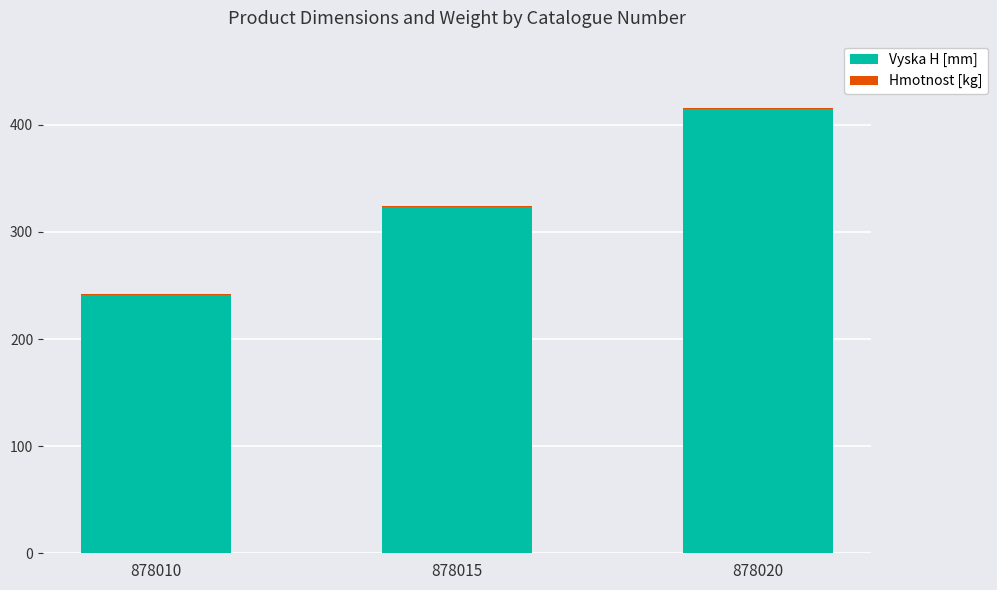

Where is Vyska H [mm] nearest to the value 328?

878015